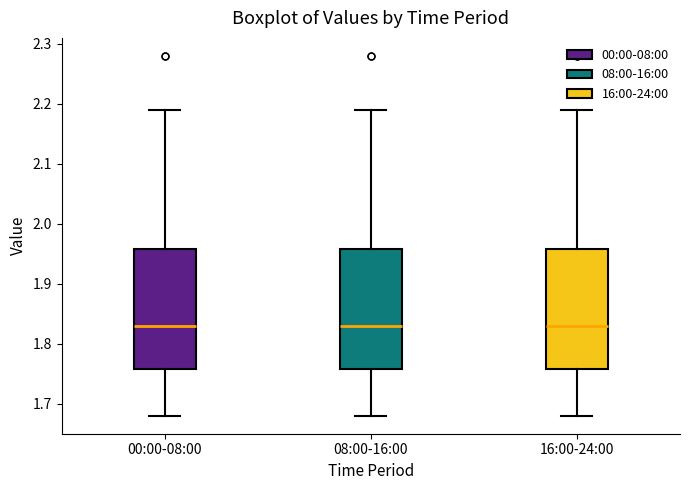

Reading left to right, read every box against the y-axis: the position of its median line, the range the box covers, and the ends of its whiskers. The values are not printed on the chart, so give them approximately, as read against the axis.

00:00-08:00: median 1.83, box 1.76 to 1.96, whiskers 1.68 to 2.19
08:00-16:00: median 1.83, box 1.76 to 1.96, whiskers 1.68 to 2.19
16:00-24:00: median 1.83, box 1.76 to 1.96, whiskers 1.68 to 2.19